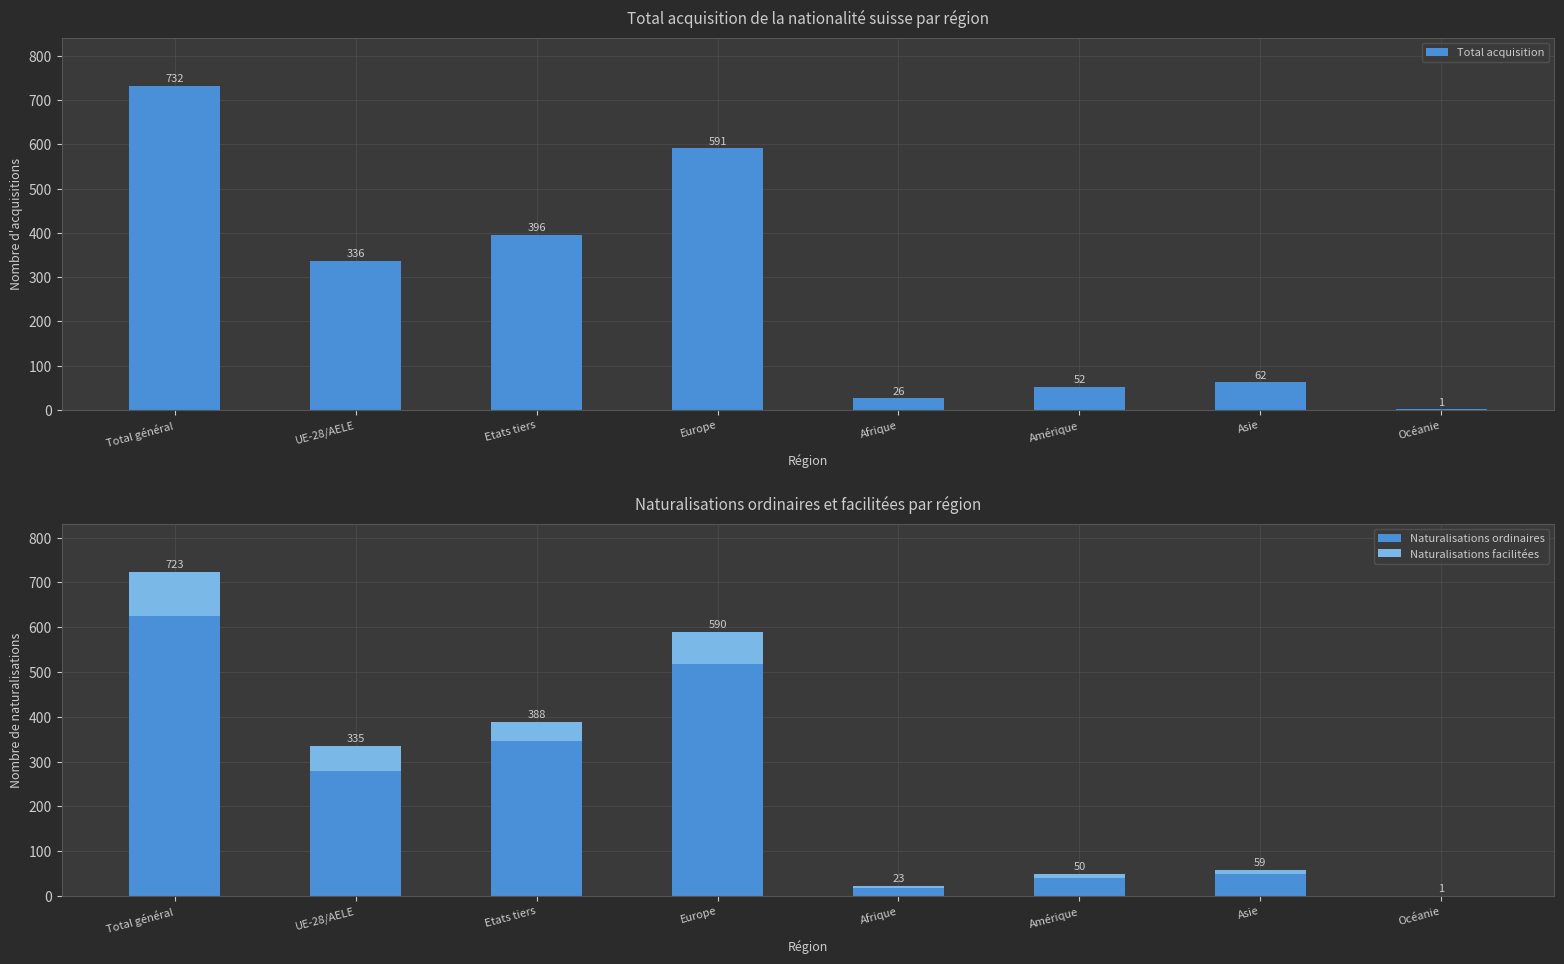

What is the label of the 4th bar from the right?

Afrique